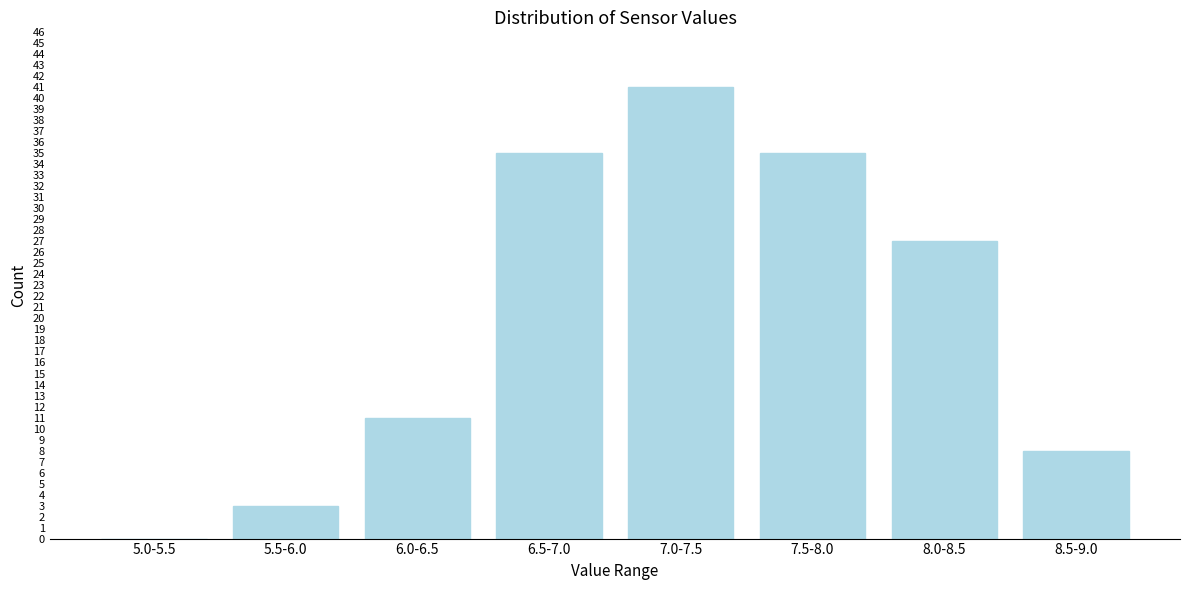

Reading left to right, extract all data points from this chart.

5.0-5.5=0	5.5-6.0=3	6.0-6.5=11	6.5-7.0=35	7.0-7.5=41	7.5-8.0=35	8.0-8.5=27	8.5-9.0=8